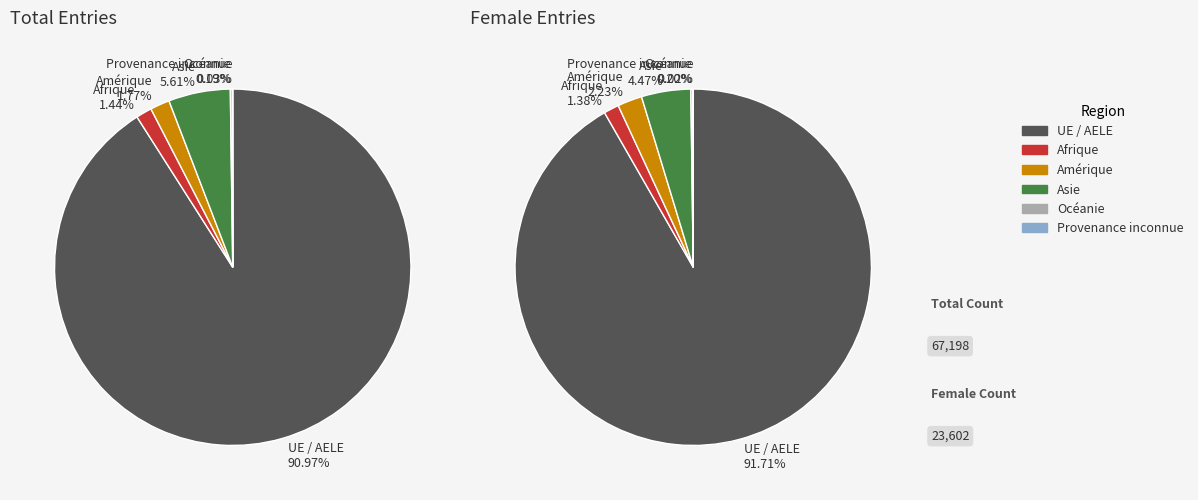

Is there any slice that represents more than half of the pie?

Yes